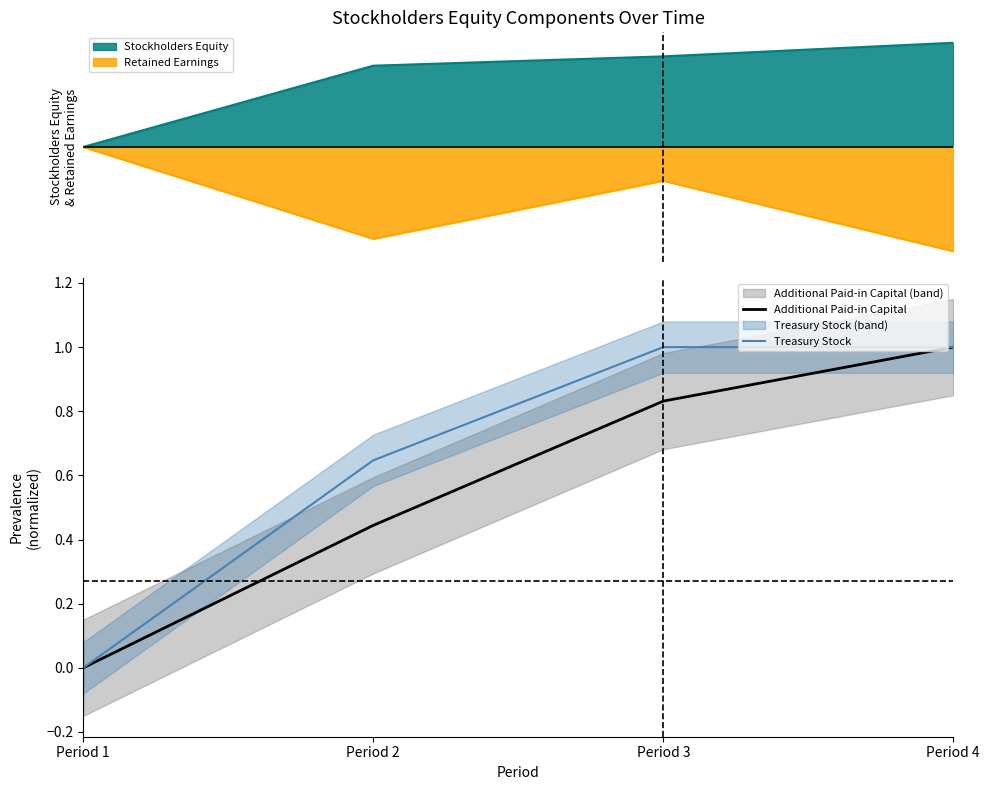

Between Period 2 and Period 1, which is larger?

Period 2